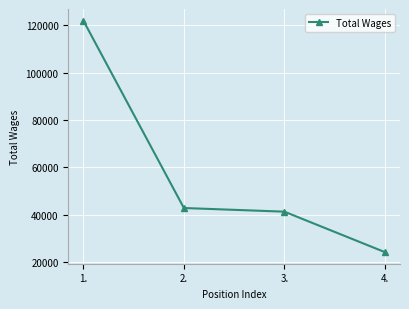

The chart shows a value of 17618 at 3.. True or false?

False